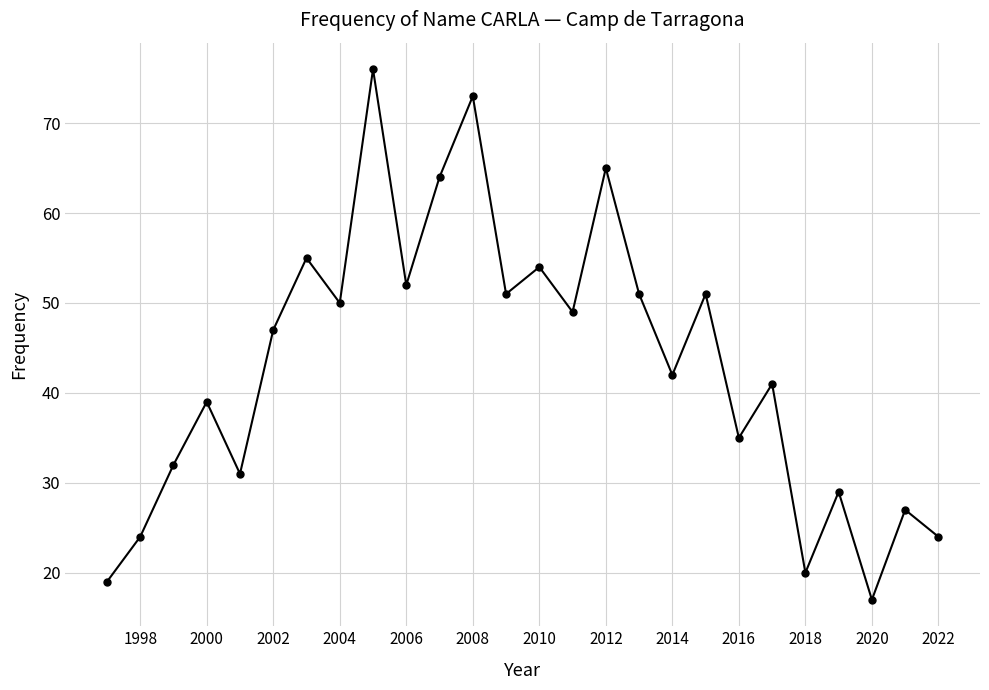

How many points are lower than both their immediate neighbors (excluding endpoints)?

9